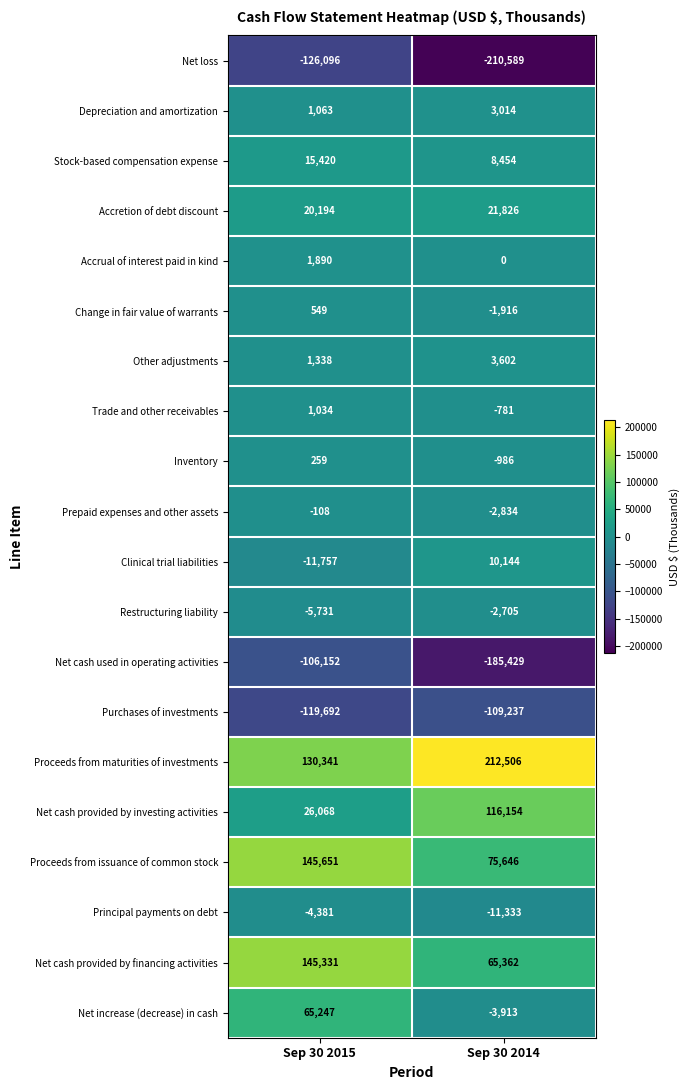

Read the Other adjustments value at Sep 30 2014, to the nearest 100.

3600